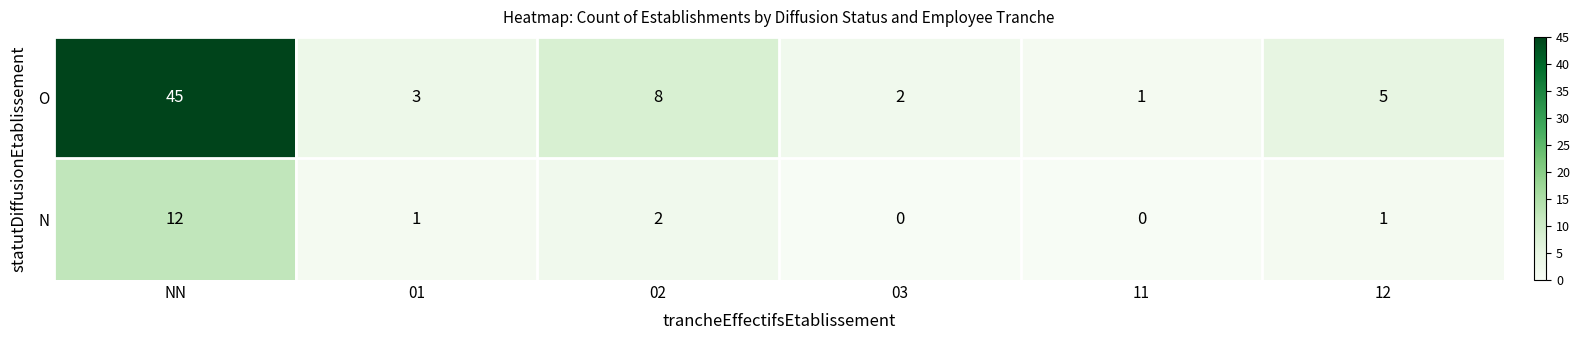

Where does the N series first go above 1?

NN